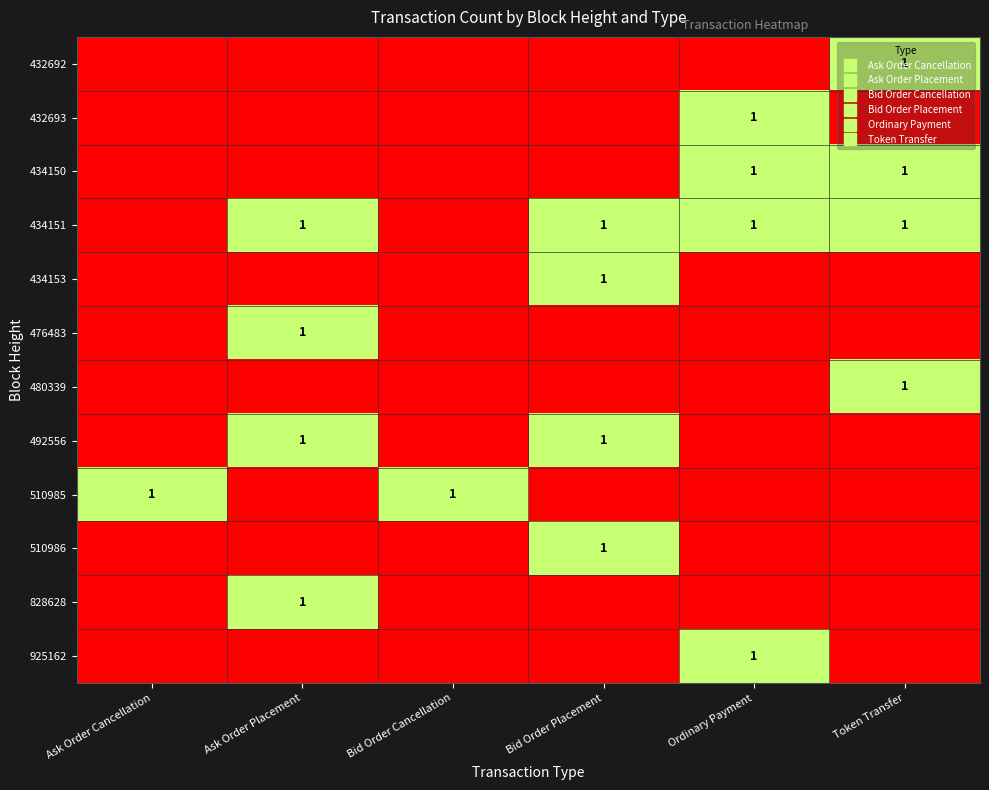

What is the difference between the highest and lowest values at Ask Order Placement?

1